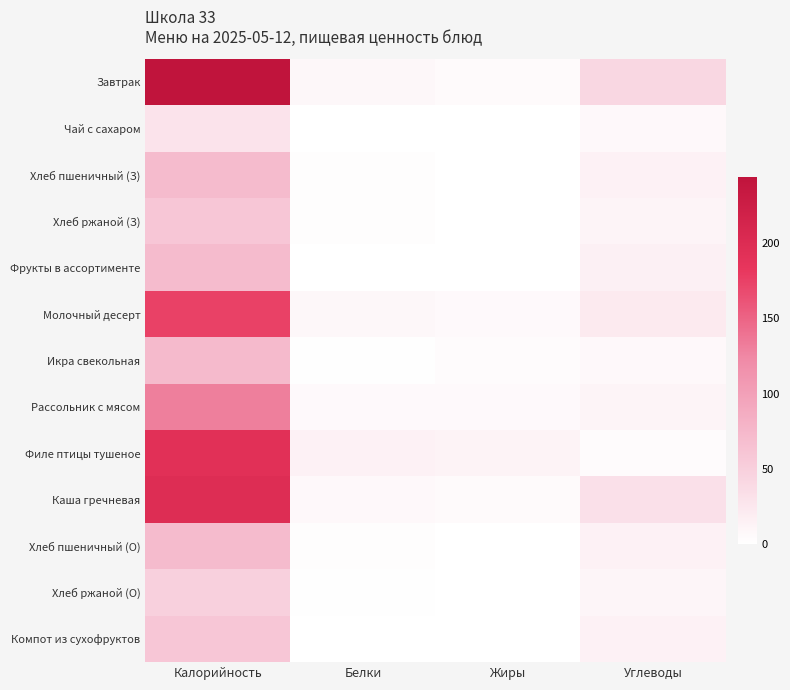

At which category is the sum across all series the highest?

Калорийность